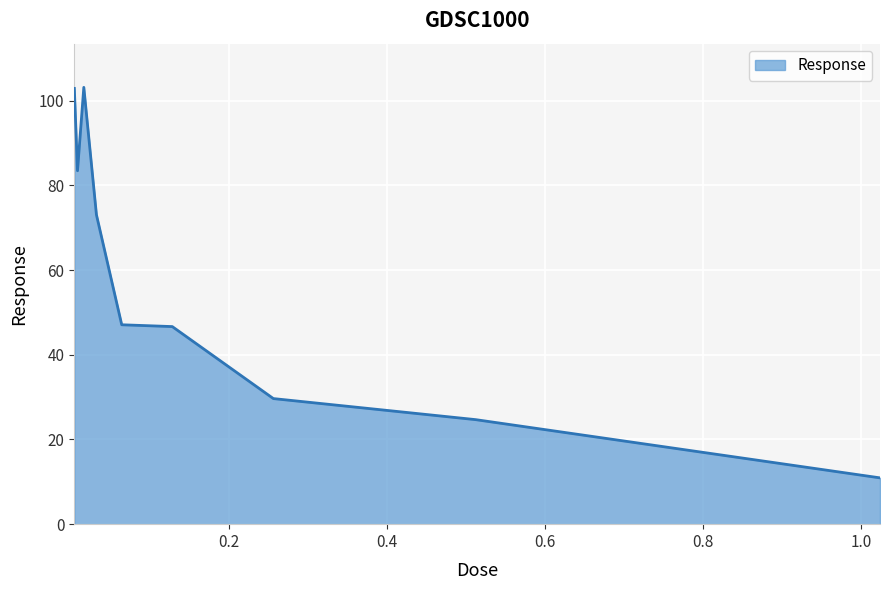

What is the greatest value displayed?

103.2